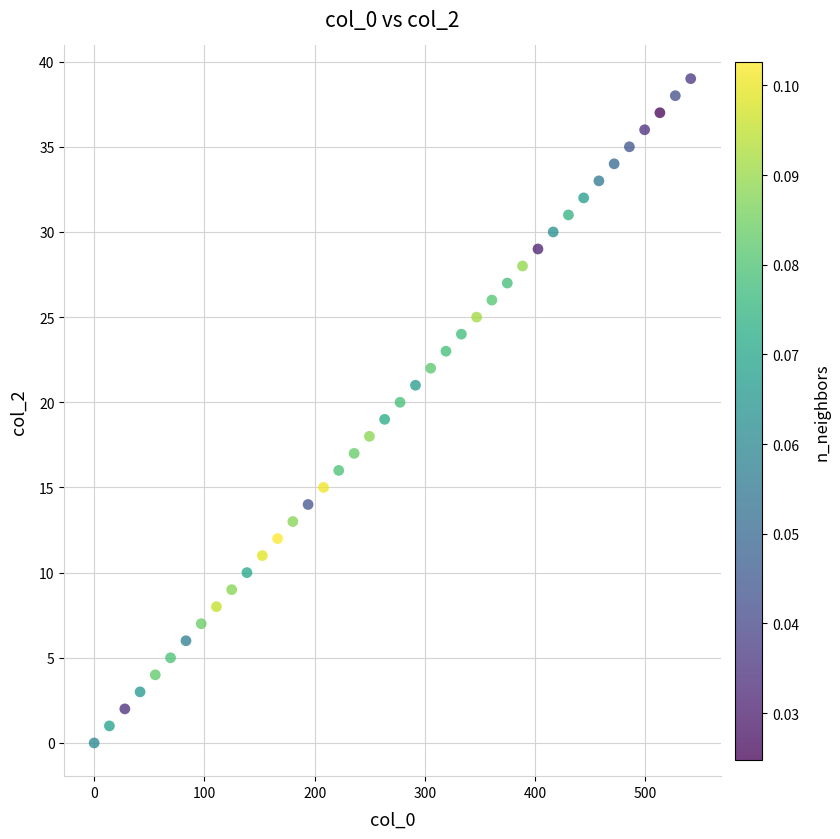

What is the range of Y values (max minus min)?

39